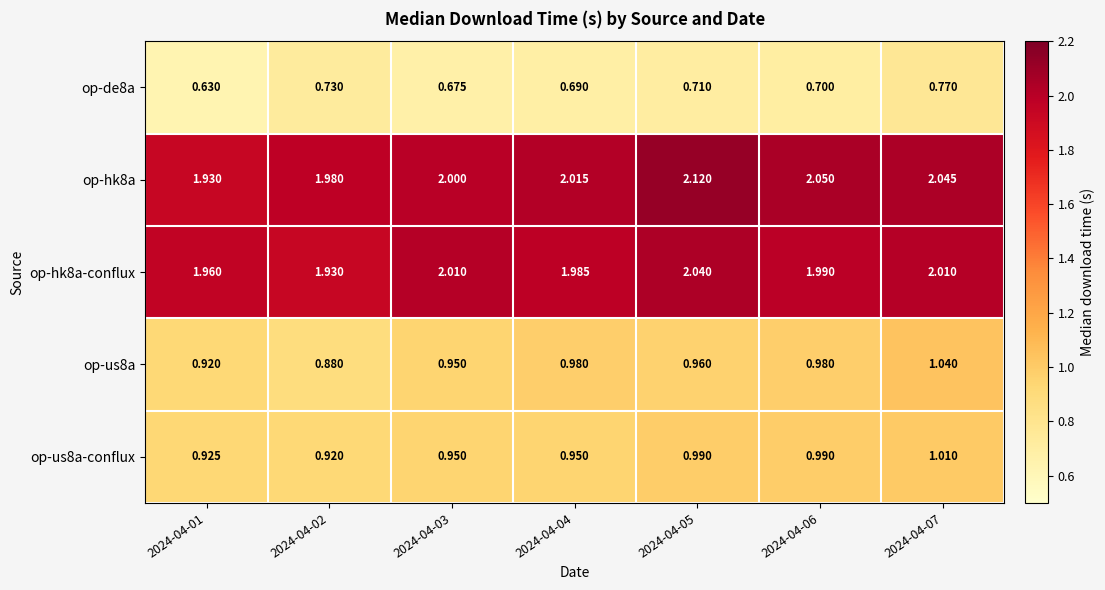

Reading right to left, what are all the values shown in this chart?

op-de8a: 2024-04-07=0.8	2024-04-06=0.7	2024-04-05=0.7	2024-04-04=0.7	2024-04-03=0.7	2024-04-02=0.7	2024-04-01=0.6
op-hk8a: 2024-04-07=2.0	2024-04-06=2.0	2024-04-05=2.1	2024-04-04=2.0	2024-04-03=2.0	2024-04-02=2.0	2024-04-01=1.9
op-hk8a-conflux: 2024-04-07=2.0	2024-04-06=2.0	2024-04-05=2.0	2024-04-04=2.0	2024-04-03=2.0	2024-04-02=1.9	2024-04-01=2.0
op-us8a: 2024-04-07=1.0	2024-04-06=1.0	2024-04-05=1.0	2024-04-04=1.0	2024-04-03=0.9	2024-04-02=0.9	2024-04-01=0.9
op-us8a-conflux: 2024-04-07=1.0	2024-04-06=1.0	2024-04-05=1.0	2024-04-04=0.9	2024-04-03=0.9	2024-04-02=0.9	2024-04-01=0.9